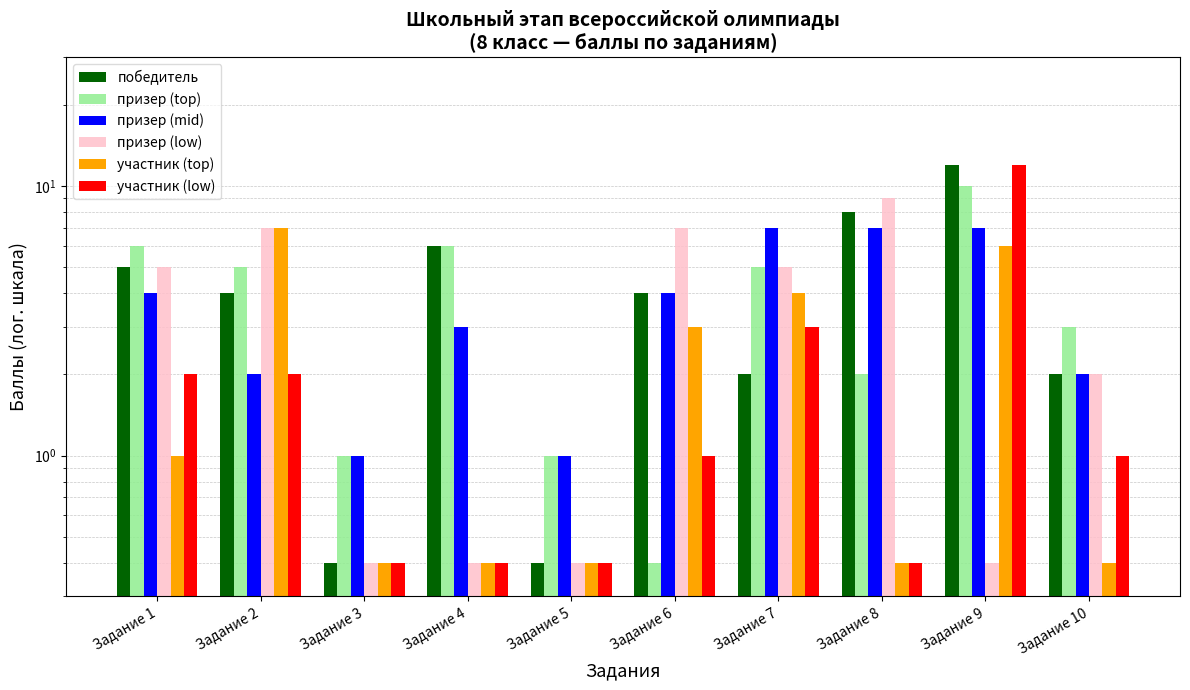

At which label does призер (low) first exceed 5?

Задание 2